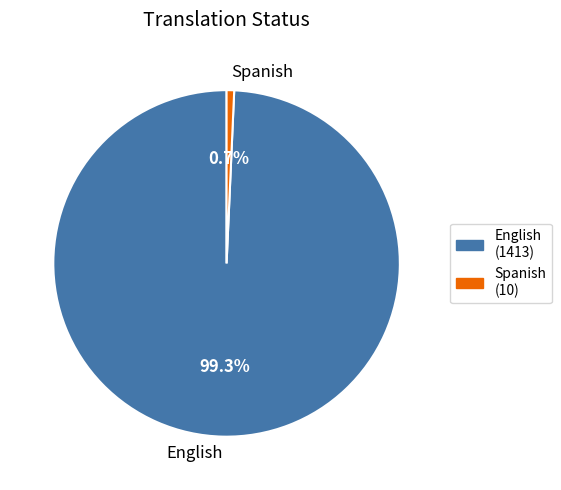

What percentage is the Spanish slice, to the nearest percent?

1%